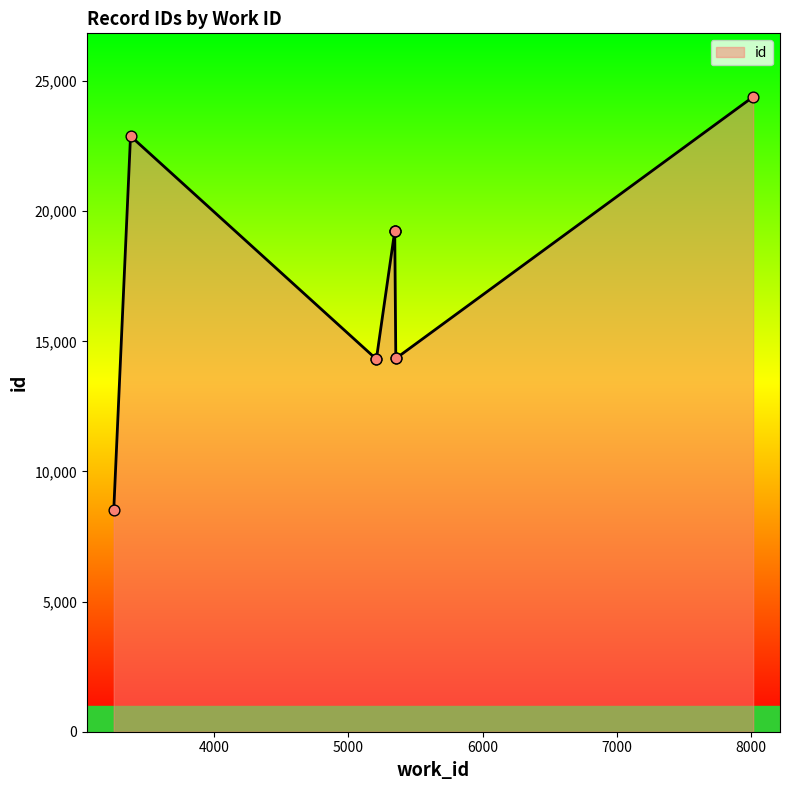

Which has a higher value, 5208 or 5345?

5345